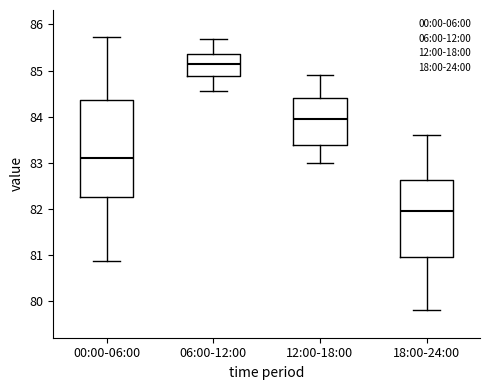

Where does the upper whisker of the box for 06:00-12:00 end on the y-axis? The values are not printed on the chart, so give them approximately, as read against the axis.

85.7